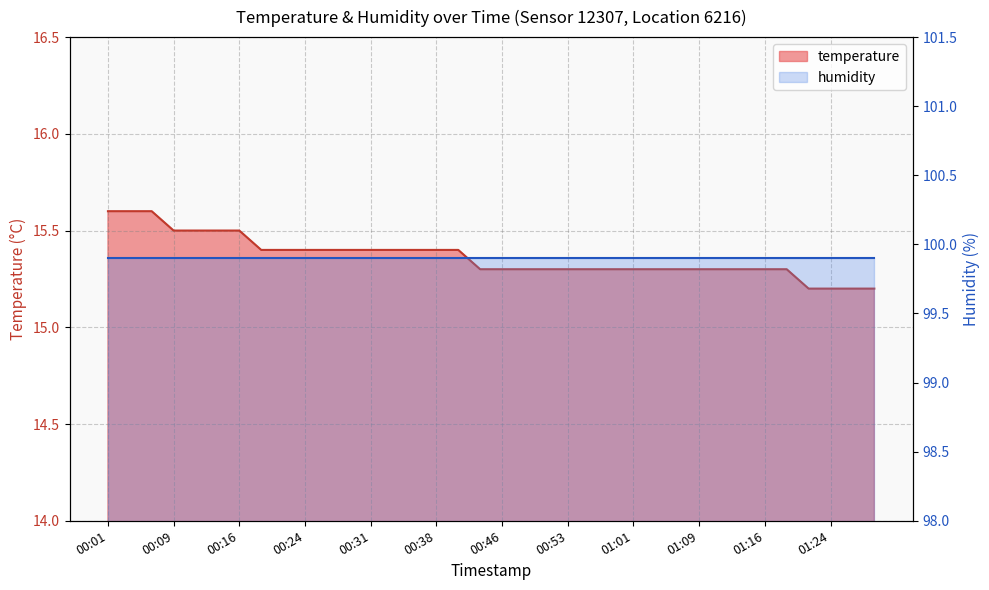

Which label corresponds to the largest value in the chart?

00:01